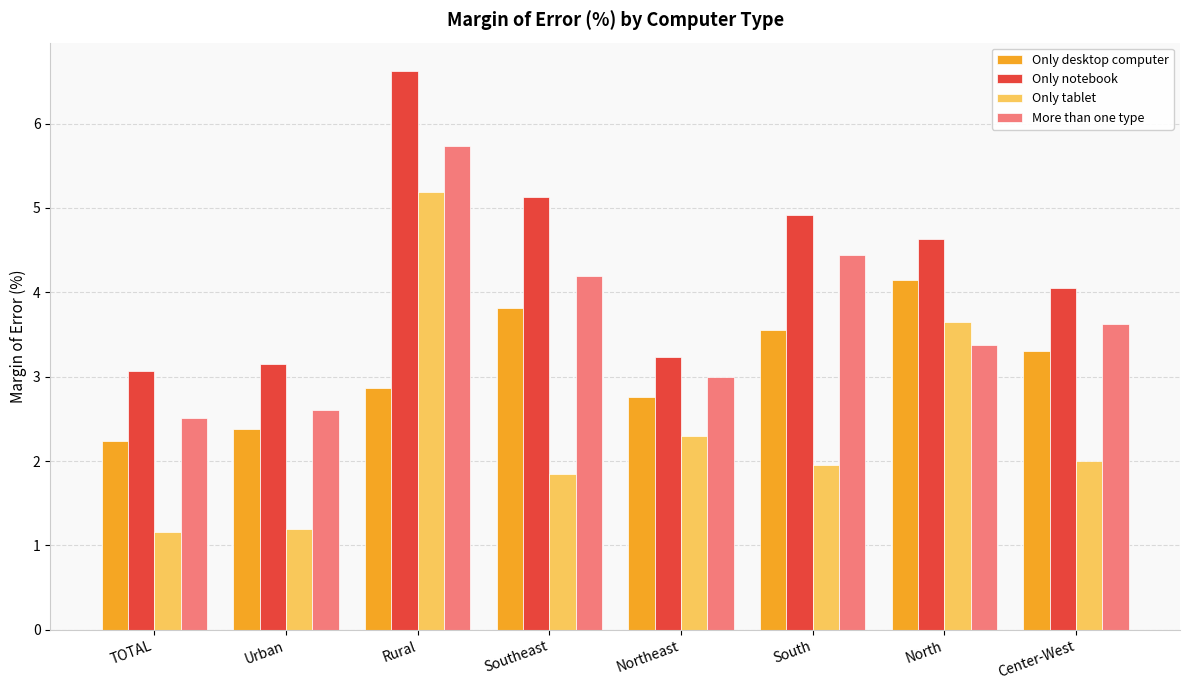

At which label is More than one type closest to 4?

Southeast